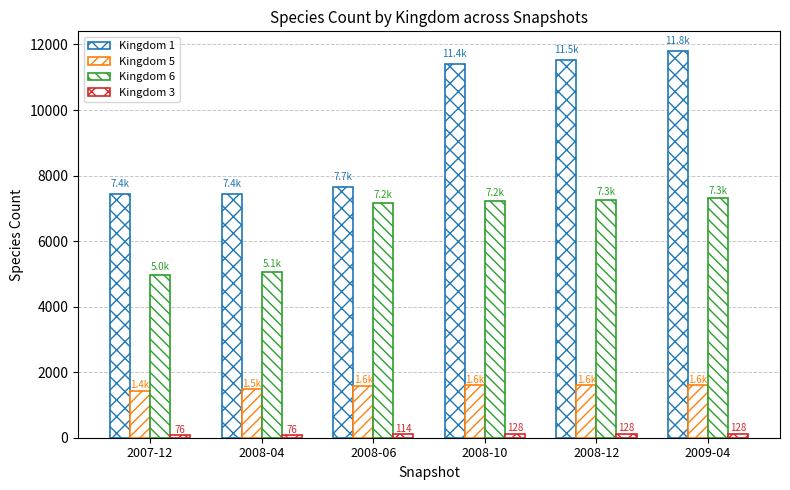

How many bars are there in total?

24